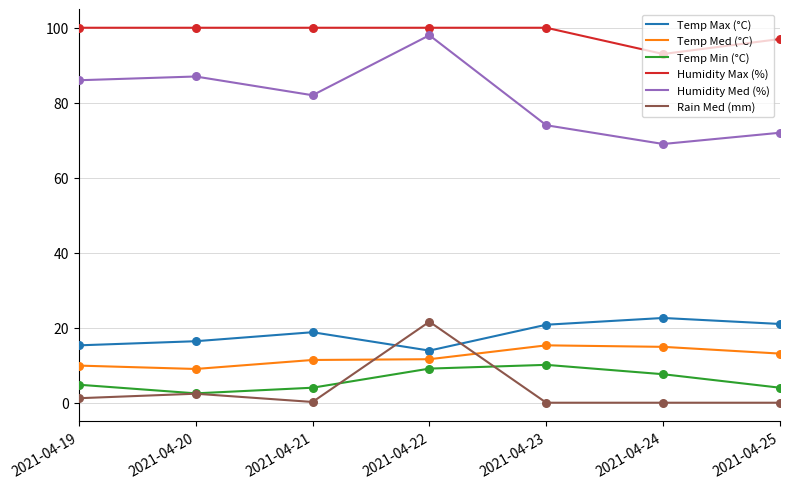

Is the value of Temp Max (°C) at 2021-04-25 greater than the value of Humidity Max (%) at 2021-04-22?

No